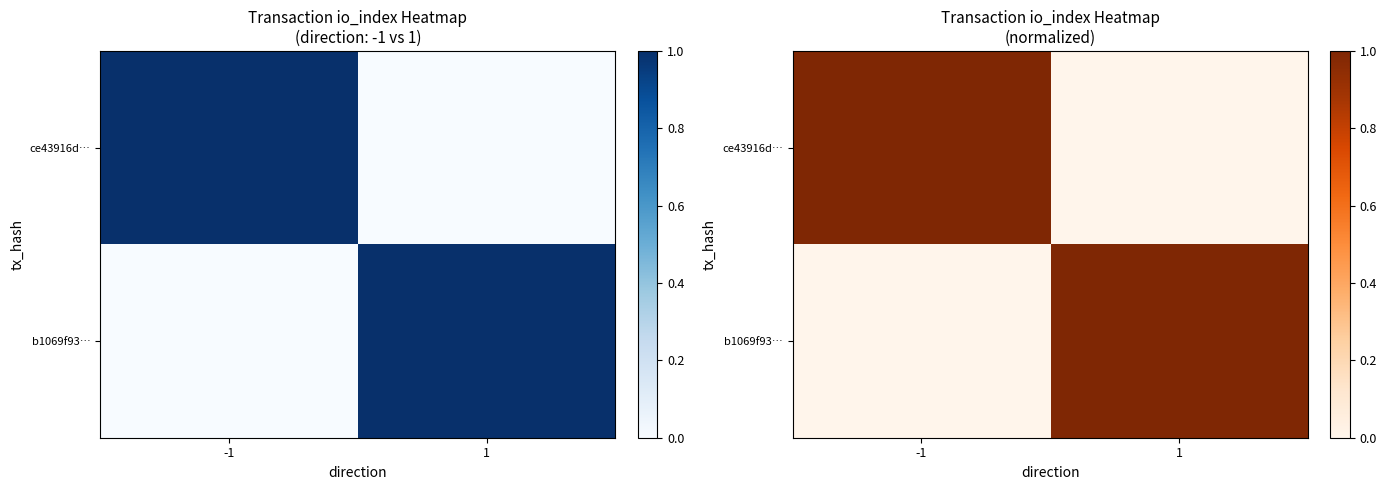

Rank the series by their maximum value, from lowest to highest.

ce43916d…, b1069f93…